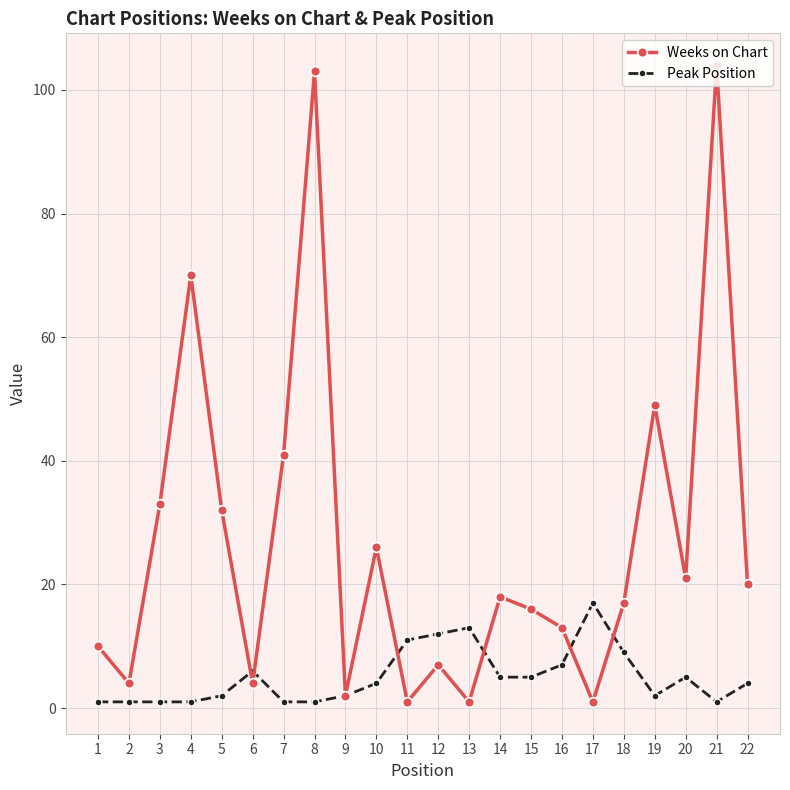

Reading right to left, transcribe all the data shown in this chart.

Weeks on Chart: 22=20	21=104	20=21	19=49	18=17	17=1	16=13	15=16	14=18	13=1	12=7	11=1	10=26	9=2	8=103	7=41	6=4	5=32	4=70	3=33	2=4	1=10
Peak Position: 22=4	21=1	20=5	19=2	18=9	17=17	16=7	15=5	14=5	13=13	12=12	11=11	10=4	9=2	8=1	7=1	6=6	5=2	4=1	3=1	2=1	1=1